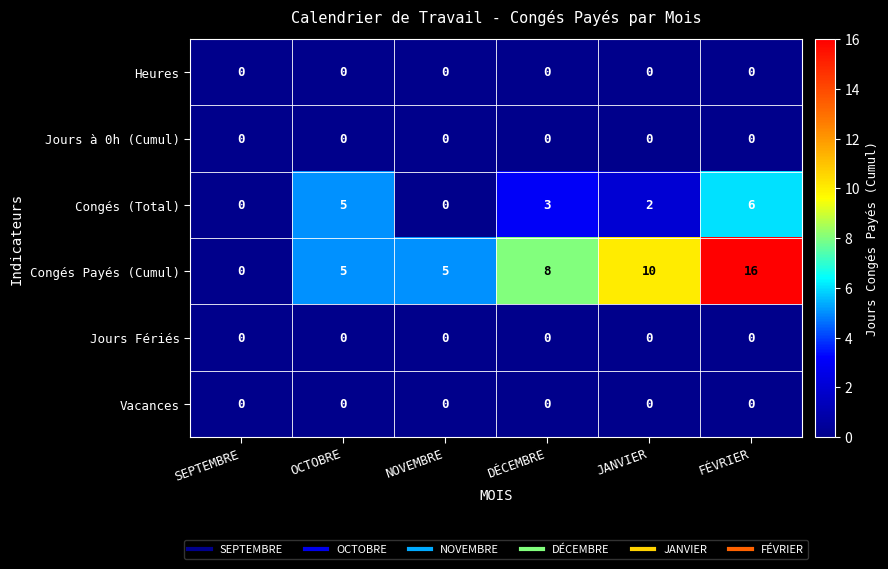

Which series has the largest total across all categories?

Congés Payés (Cumul)